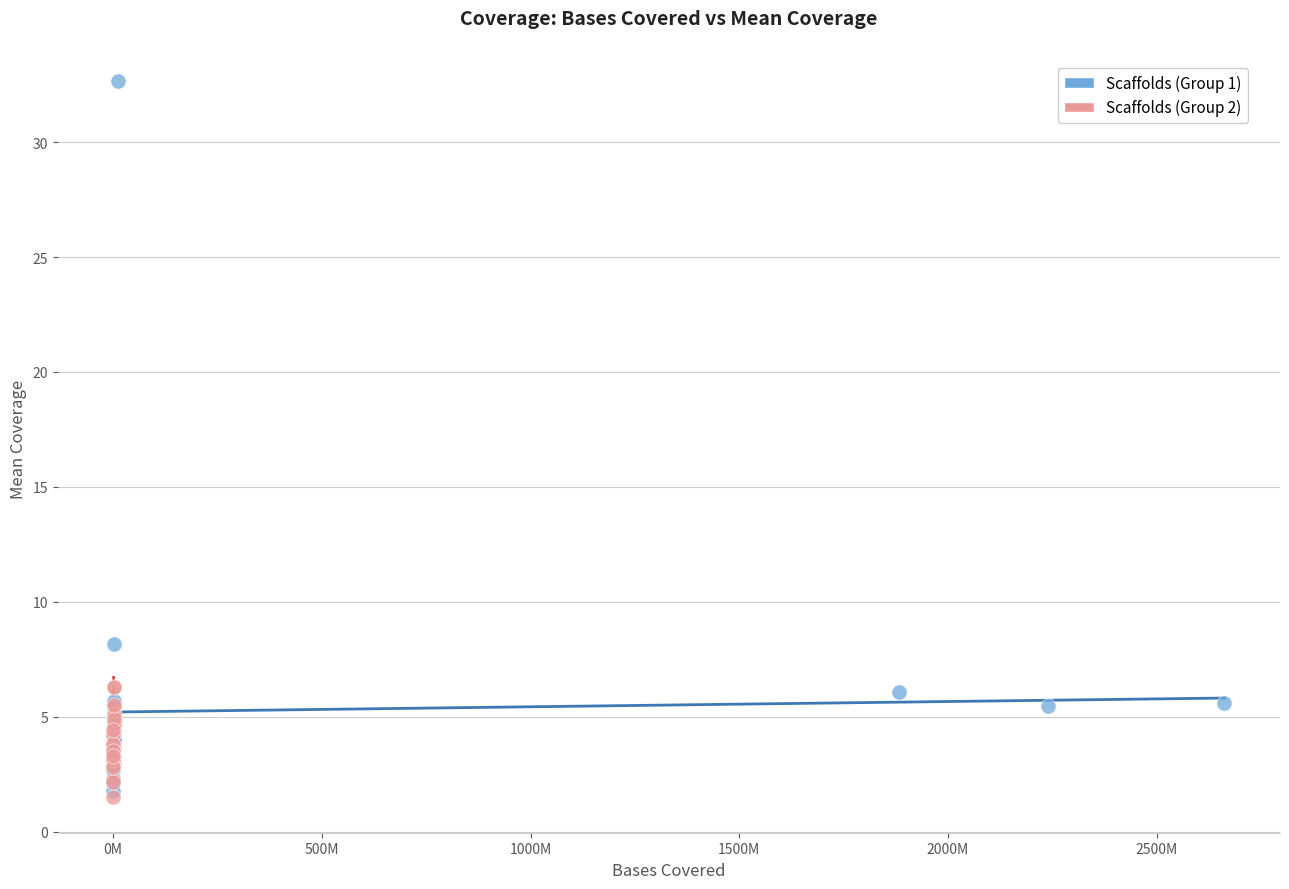

Which series reaches the maximum Y coordinate?

Scaffolds (Group 1)